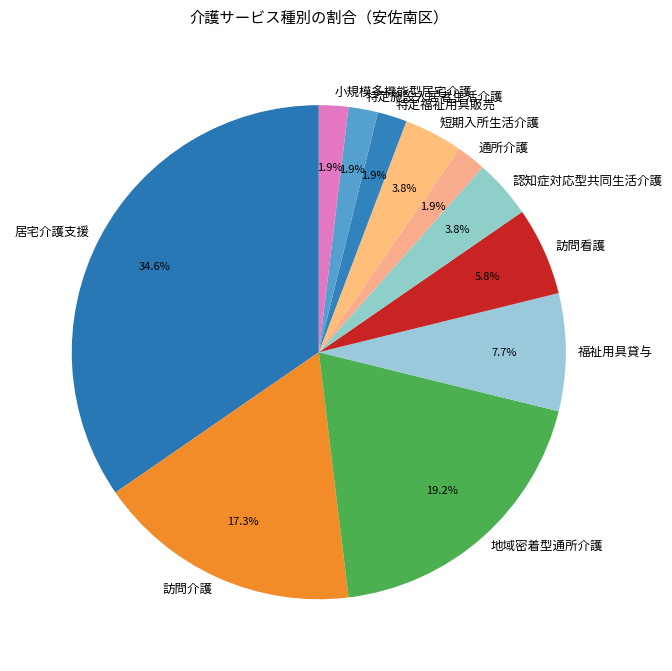

To the nearest percent, what portion does 通所介護 represent?

2%